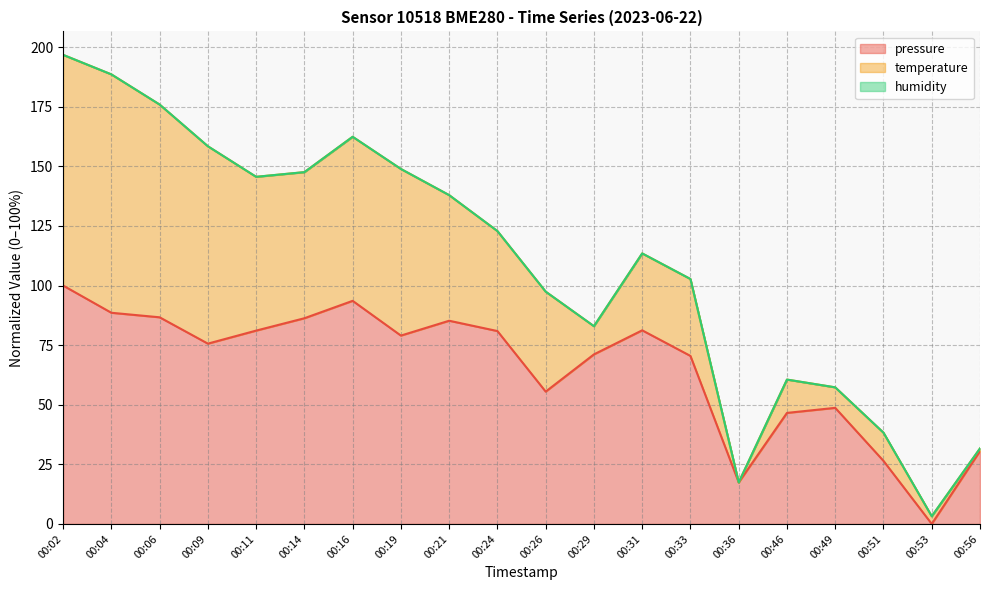

The pressure series shows 42.5 at 00:51. True or false?

False